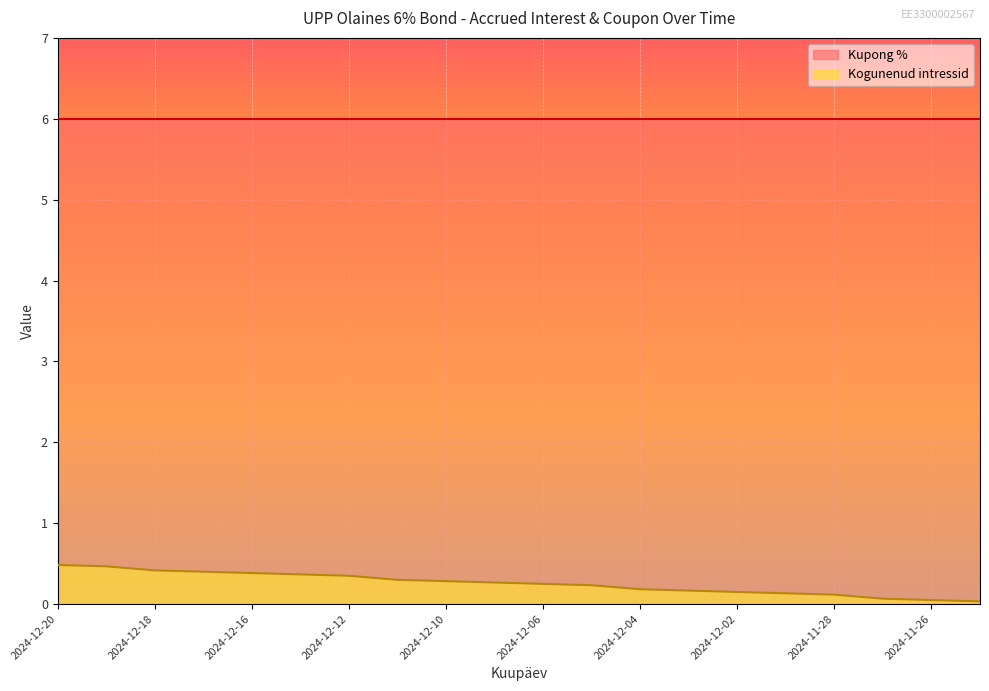

List the labels in order of value, smallest first.

2024-11-25, 2024-11-26, 2024-11-27, 2024-11-28, 2024-11-29, 2024-12-02, 2024-12-03, 2024-12-04, 2024-12-05, 2024-12-06, 2024-12-09, 2024-12-10, 2024-12-11, 2024-12-12, 2024-12-13, 2024-12-16, 2024-12-17, 2024-12-18, 2024-12-19, 2024-12-20